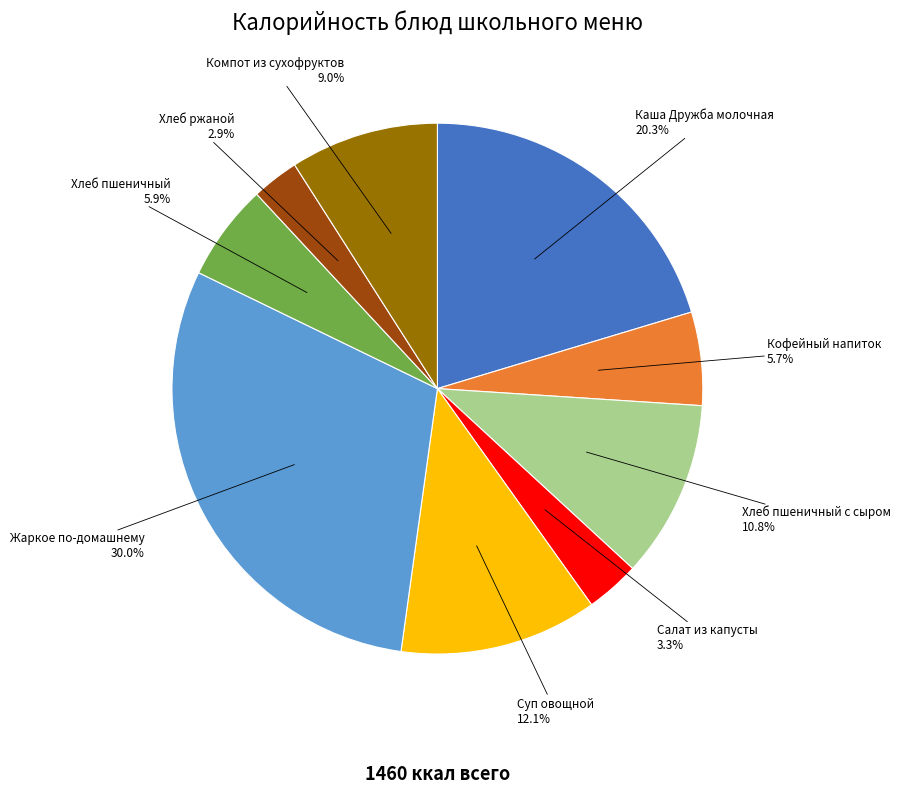

To the nearest percent, what percentage of the pie is Компот из сухофруктов?

9%